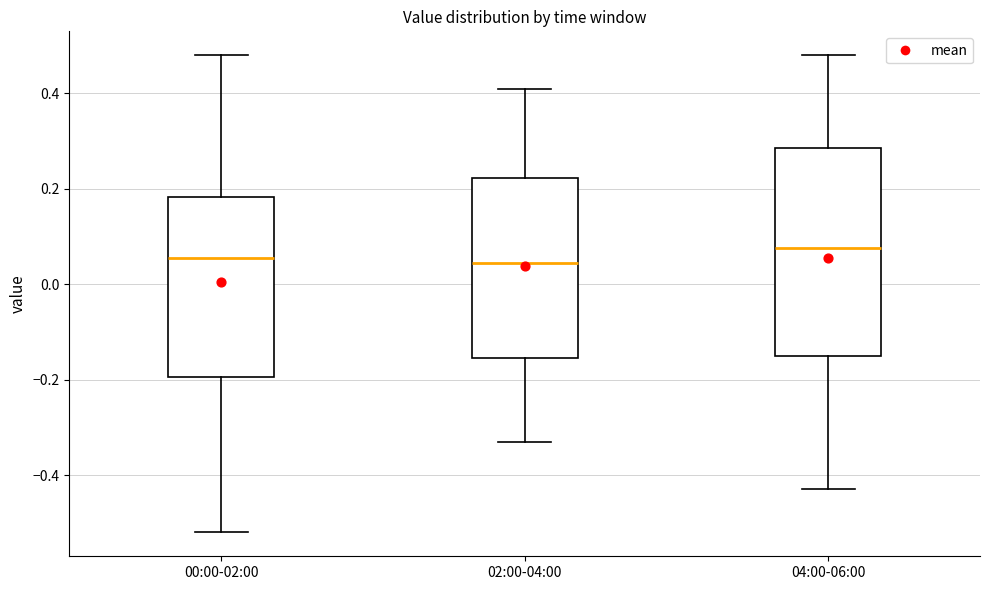

Which box is the tallest, from its lower edge to its upper edge?

04:00-06:00